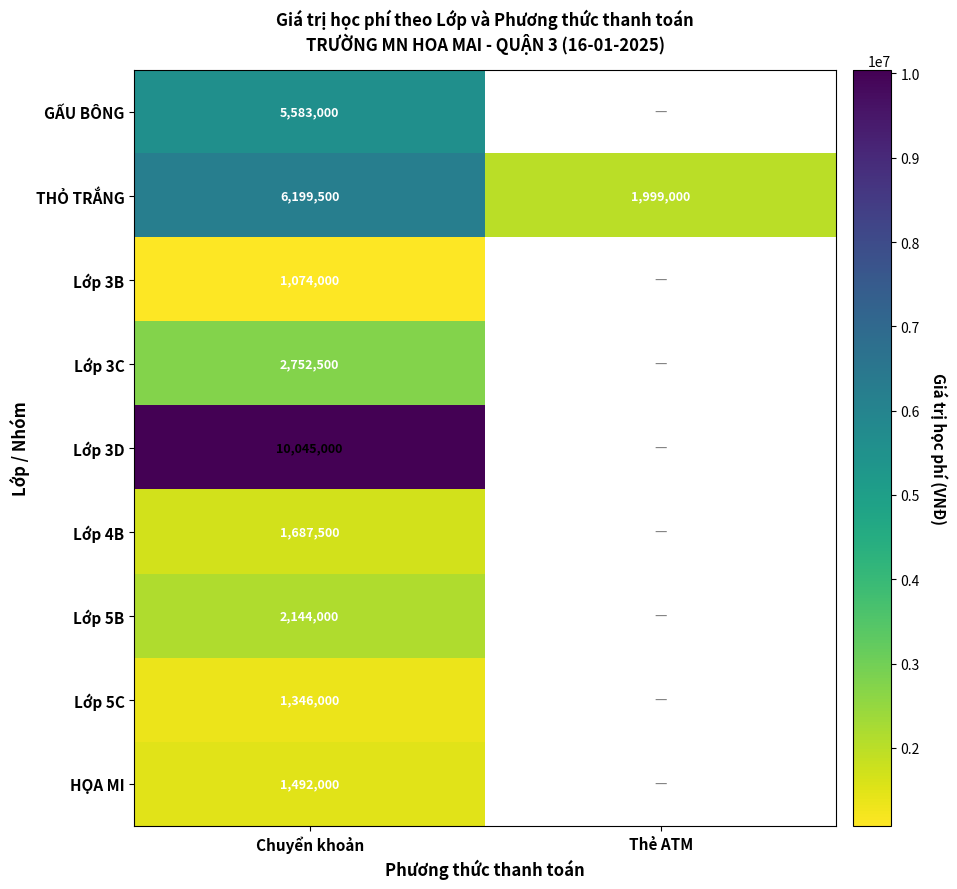

At how many categories does at least one series exceed 4269950?

1